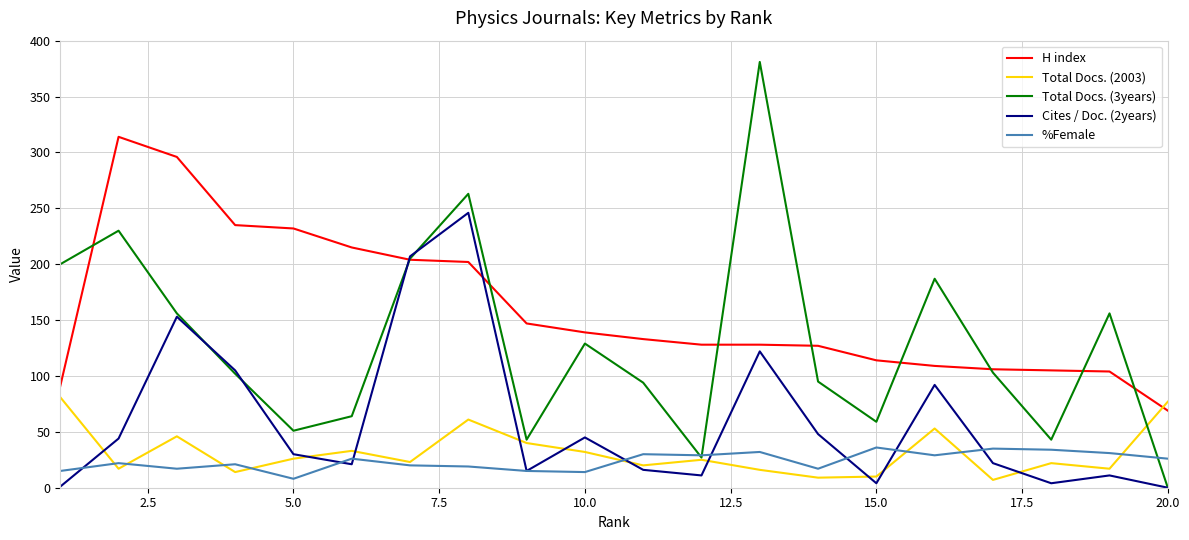

What is the highest value of the H index series?

314